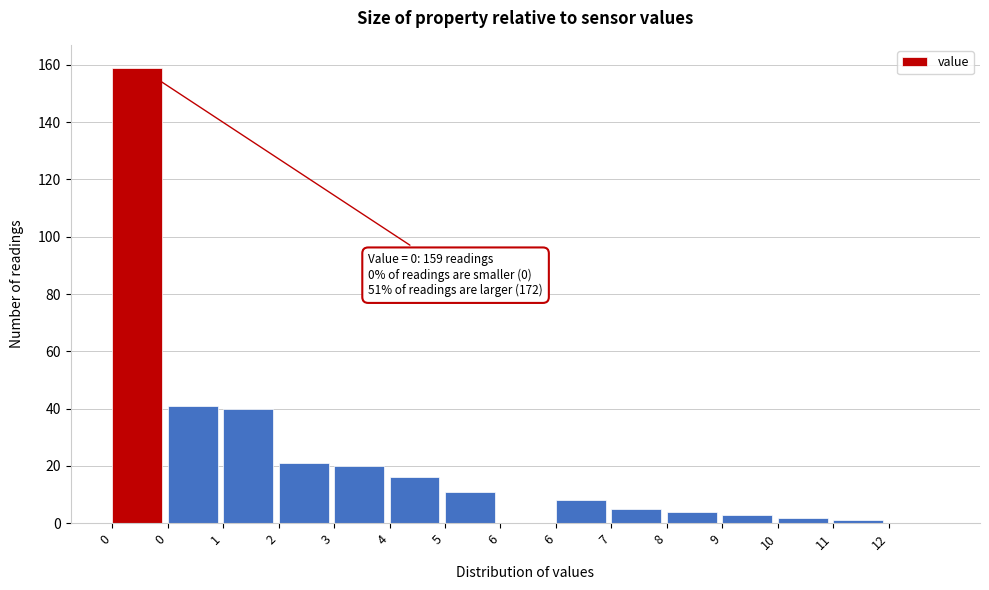

How many categories are shown in the chart?

15